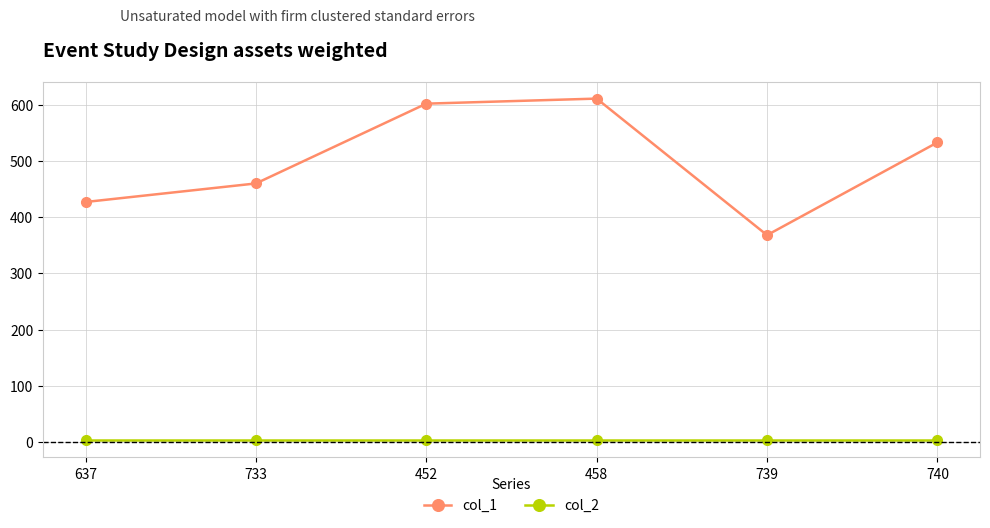

True or false: col_2 and col_1 cross at least once.

False